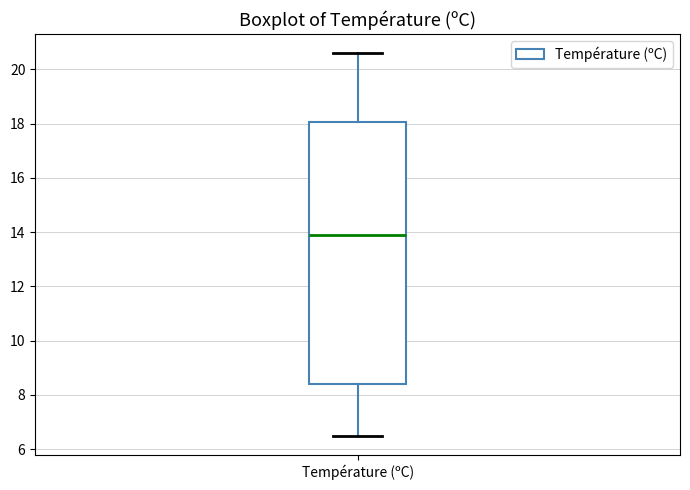

Read this box plot against the y-axis: the position of the median line, the range covered by the box, and the ends of both whiskers. The values are not printed on the chart, so give them approximately, as read against the axis.

median 14.0, box 8.4 to 18.0, whiskers 6.6 to 20.6